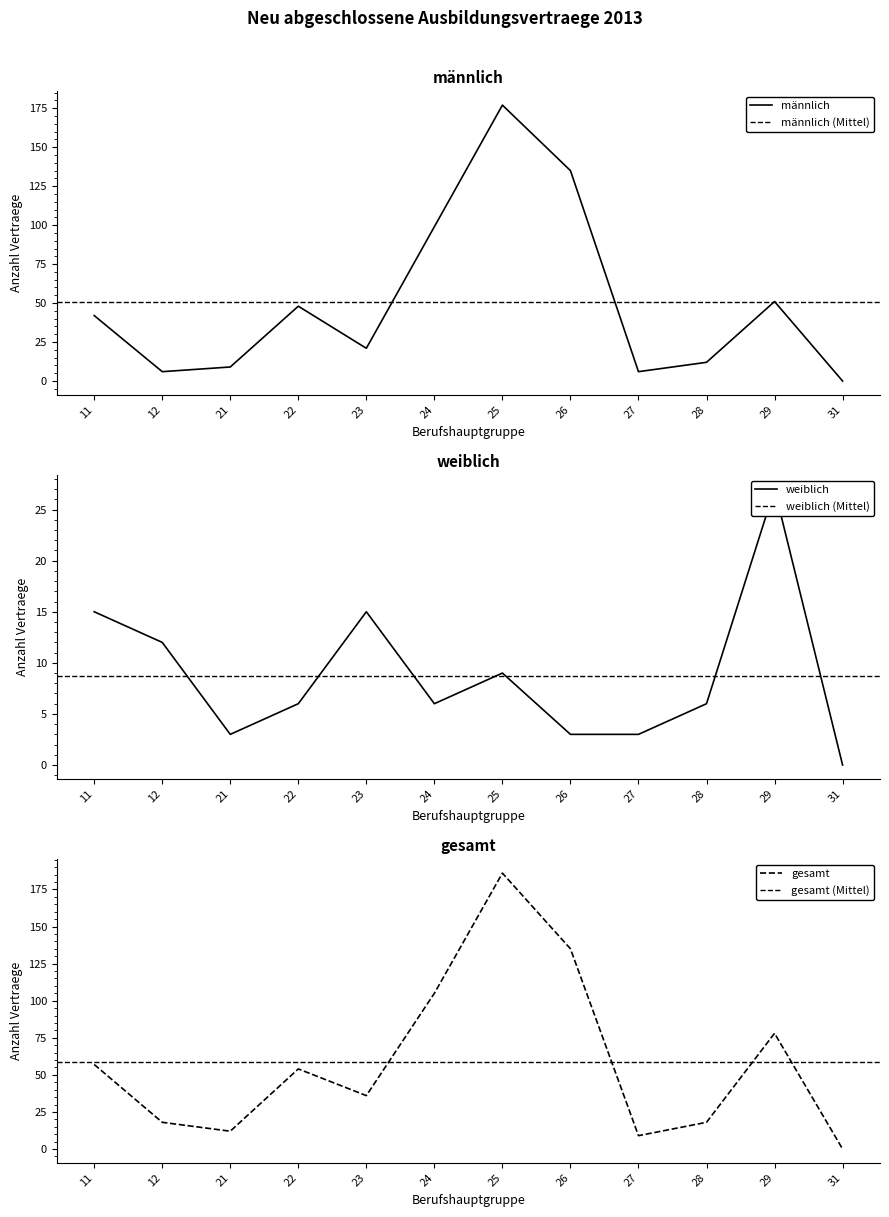

What is the difference between the second highest and minimum values in the gesamt series?

135